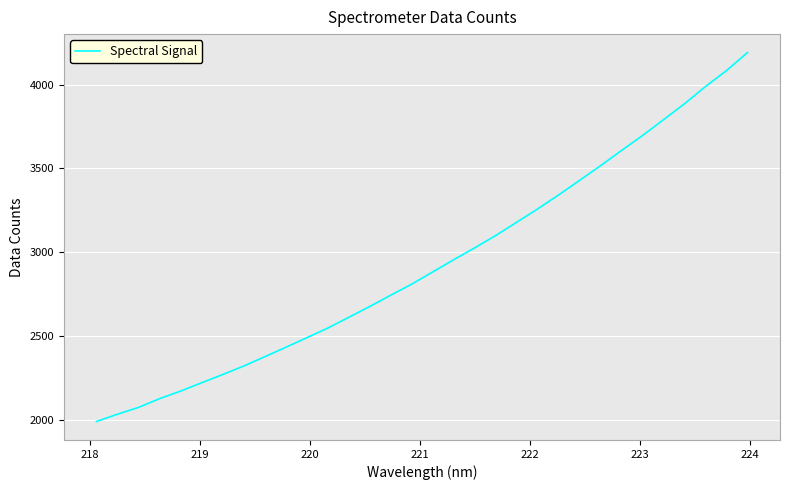

Does the chart have visible grid lines?

Yes